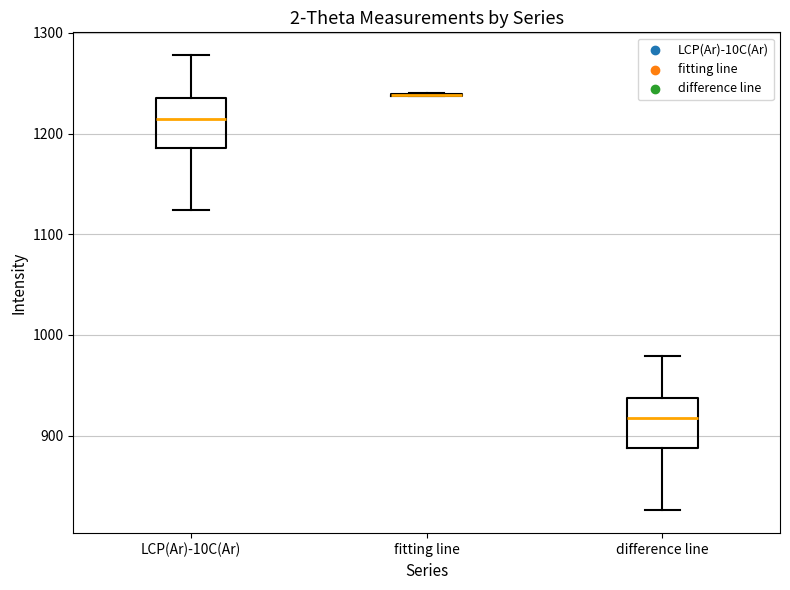

Reading left to right, read every box against the y-axis: the position of its median line, the range the box covers, and the ends of its whiskers. The values are not printed on the chart, so give them approximately, as read against the axis.

LCP(Ar)-10C(Ar): median 1210, box 1190 to 1240, whiskers 1120 to 1280
fitting line: box collapsed to a line at 1240, whiskers 1240 to 1240
difference line: median 920, box 890 to 940, whiskers 830 to 980